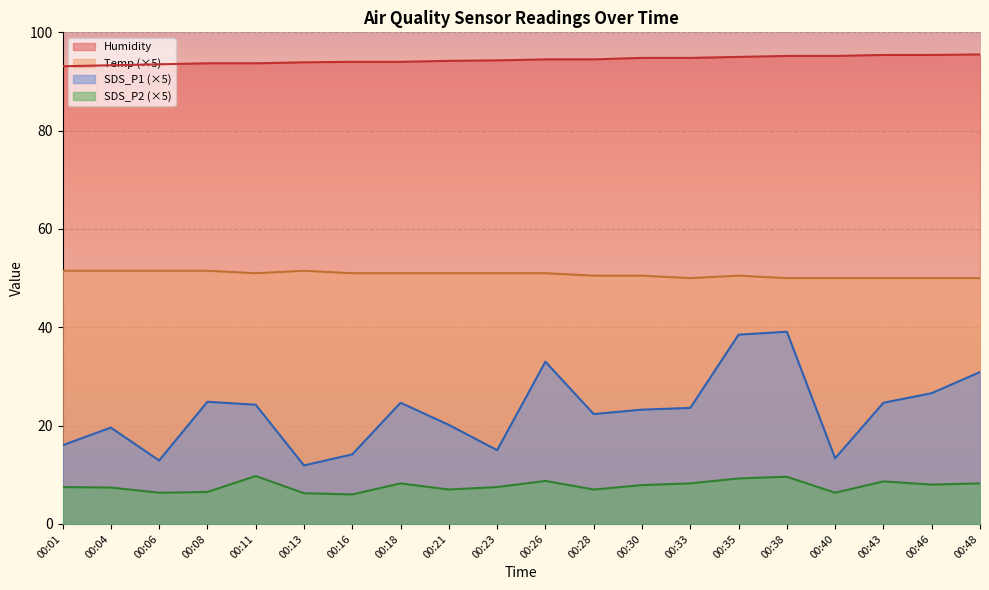

At which category does SDS_P2 reach its first local valley?

00:06